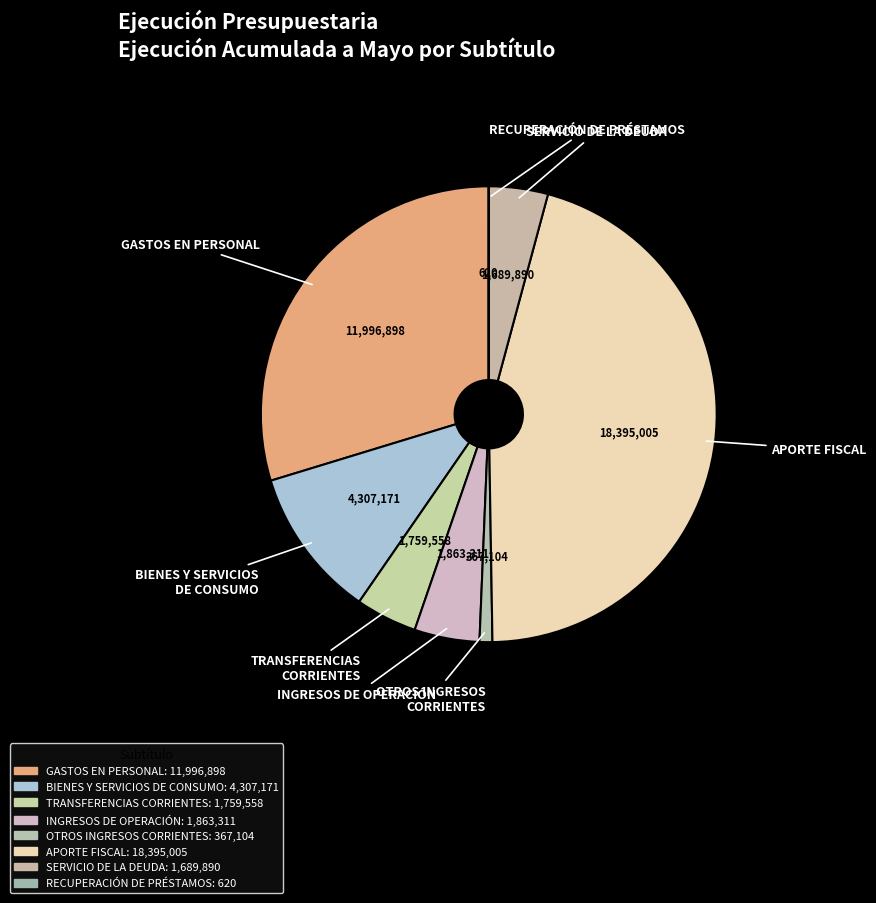

To the nearest percent, what is the combined percentage of INGRESOS DE OPERACIÓN and APORTE FISCAL?

50%